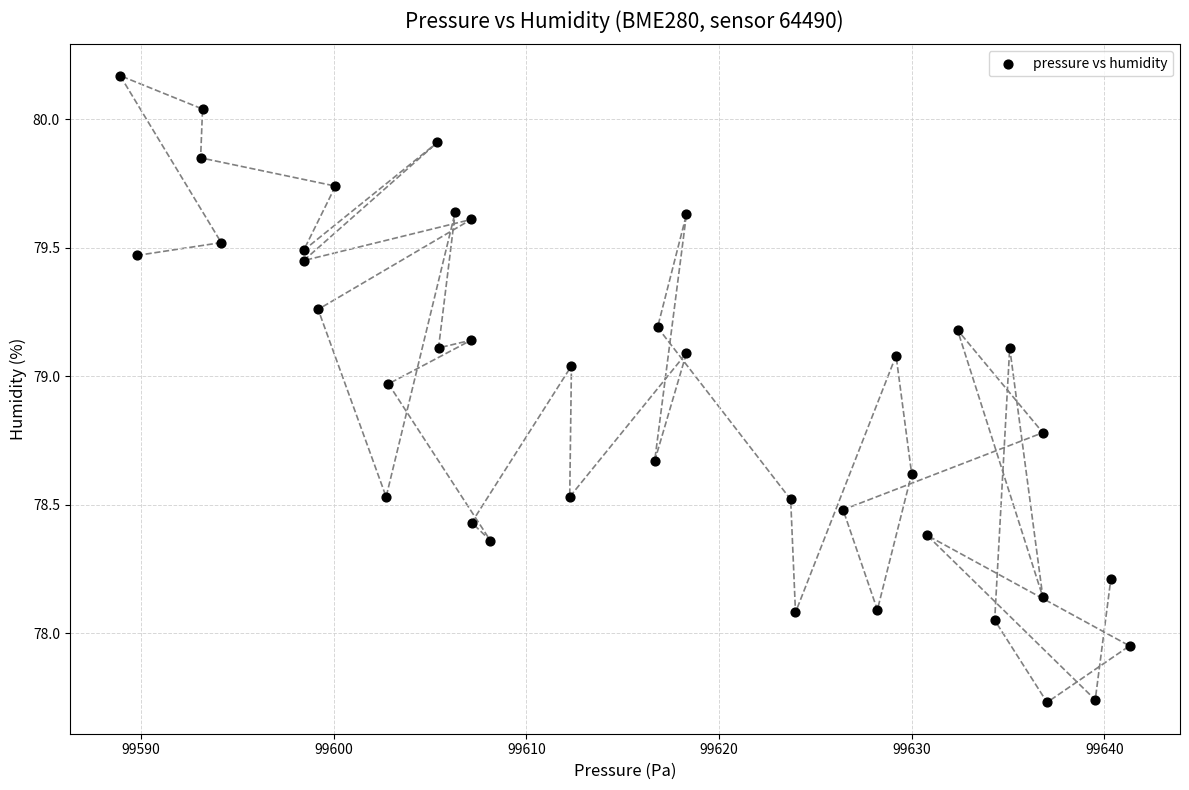

What is the range of X values (max minus min)?

52.4